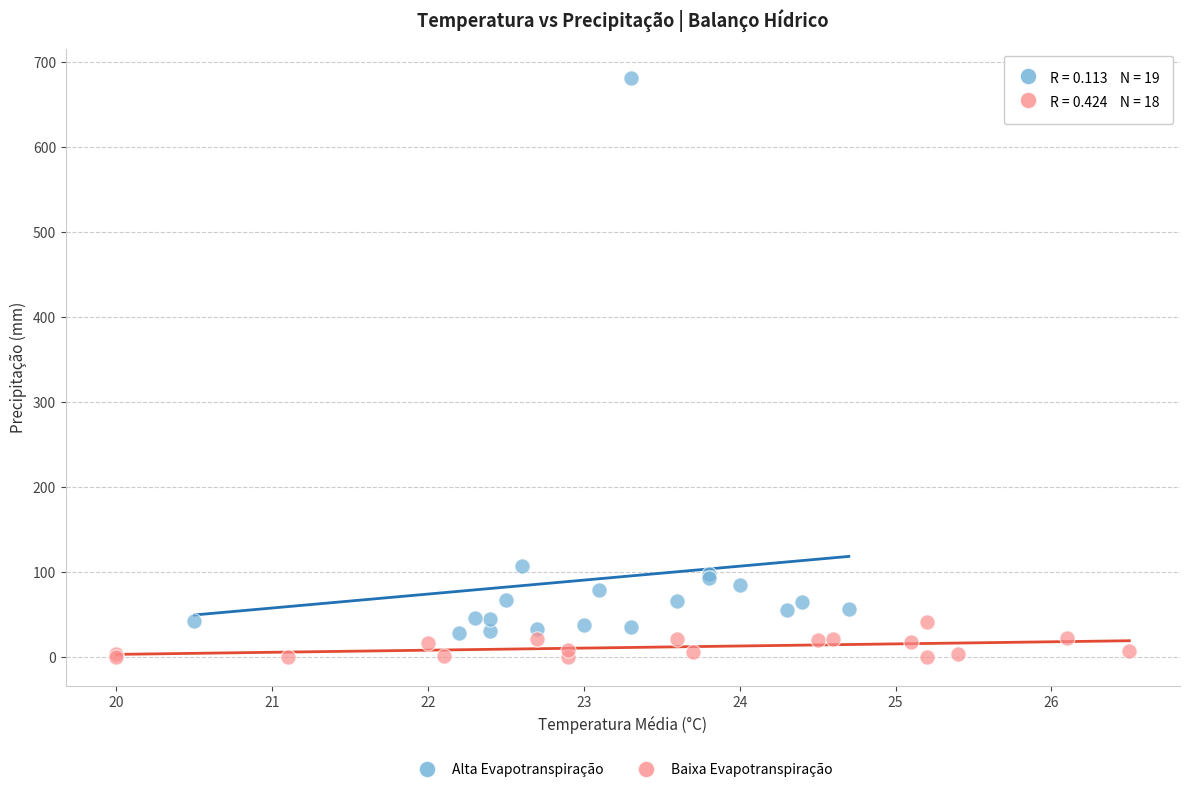

What are all the series names shown in the legend?

Alta Evapotranspiração, Baixa Evapotranspiração